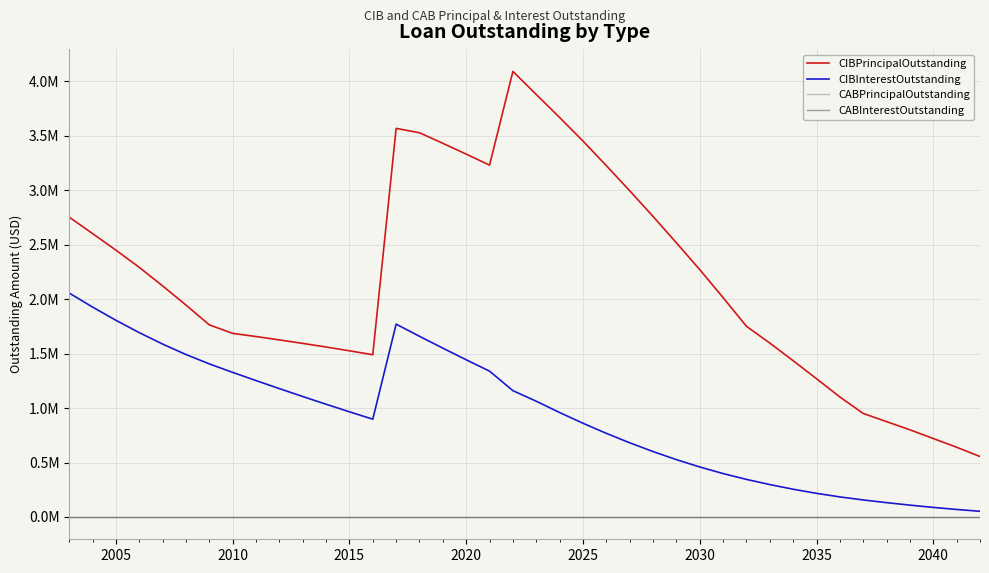

Is this an area chart (filled region under the line)?

No